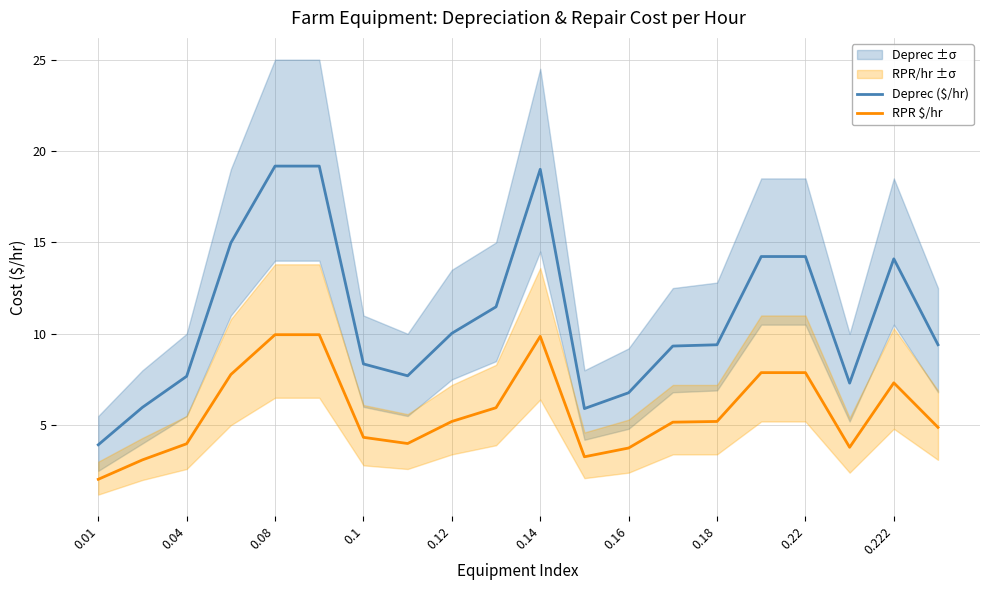

Which has a higher value, 11 or 15?

15